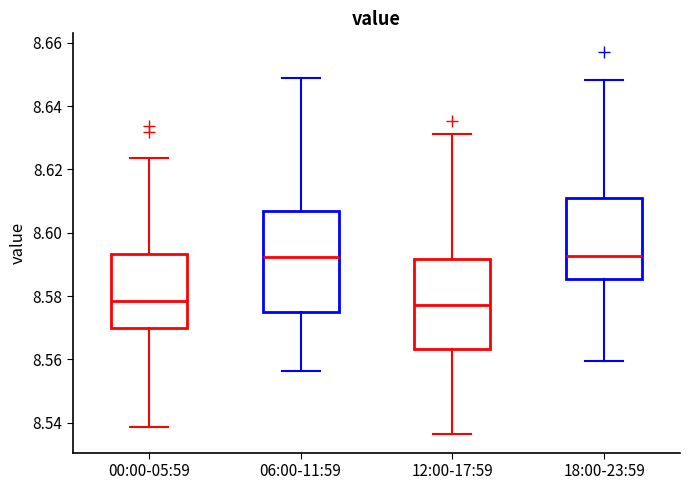

Which box is the tallest, from its lower edge to its upper edge?

06:00-11:59